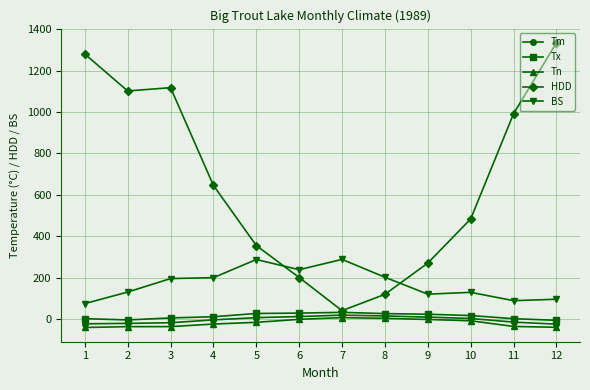

True or false: HDD and BS cross at least once.

True